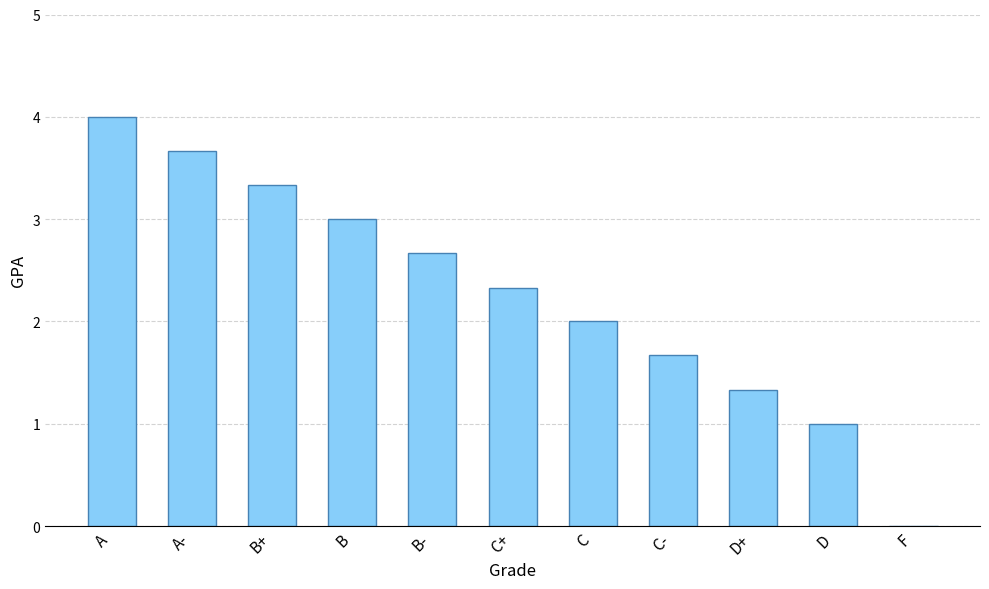

What is the sum of all values?

25.0